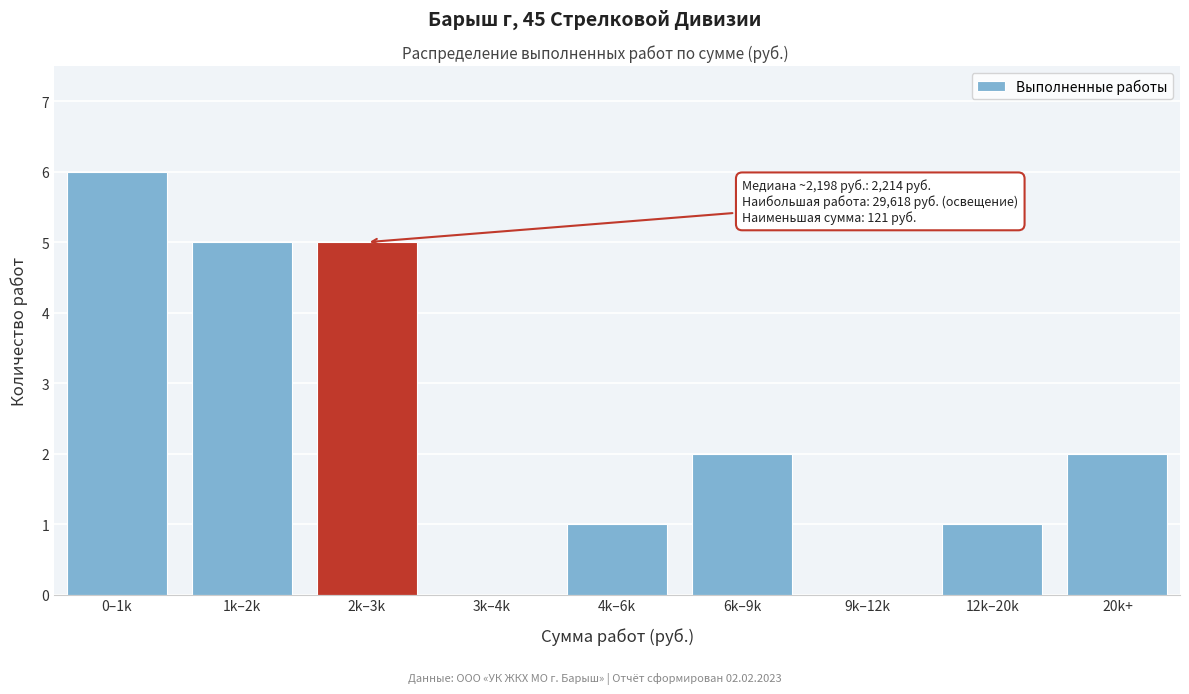

Reading left to right, what are all the values shown in this chart?

0–1k=6	1k–2k=5	2k–3k=5	3k–4k=0	4k–6k=1	6k–9k=2	9k–12k=0	12k–20k=1	20k+=2